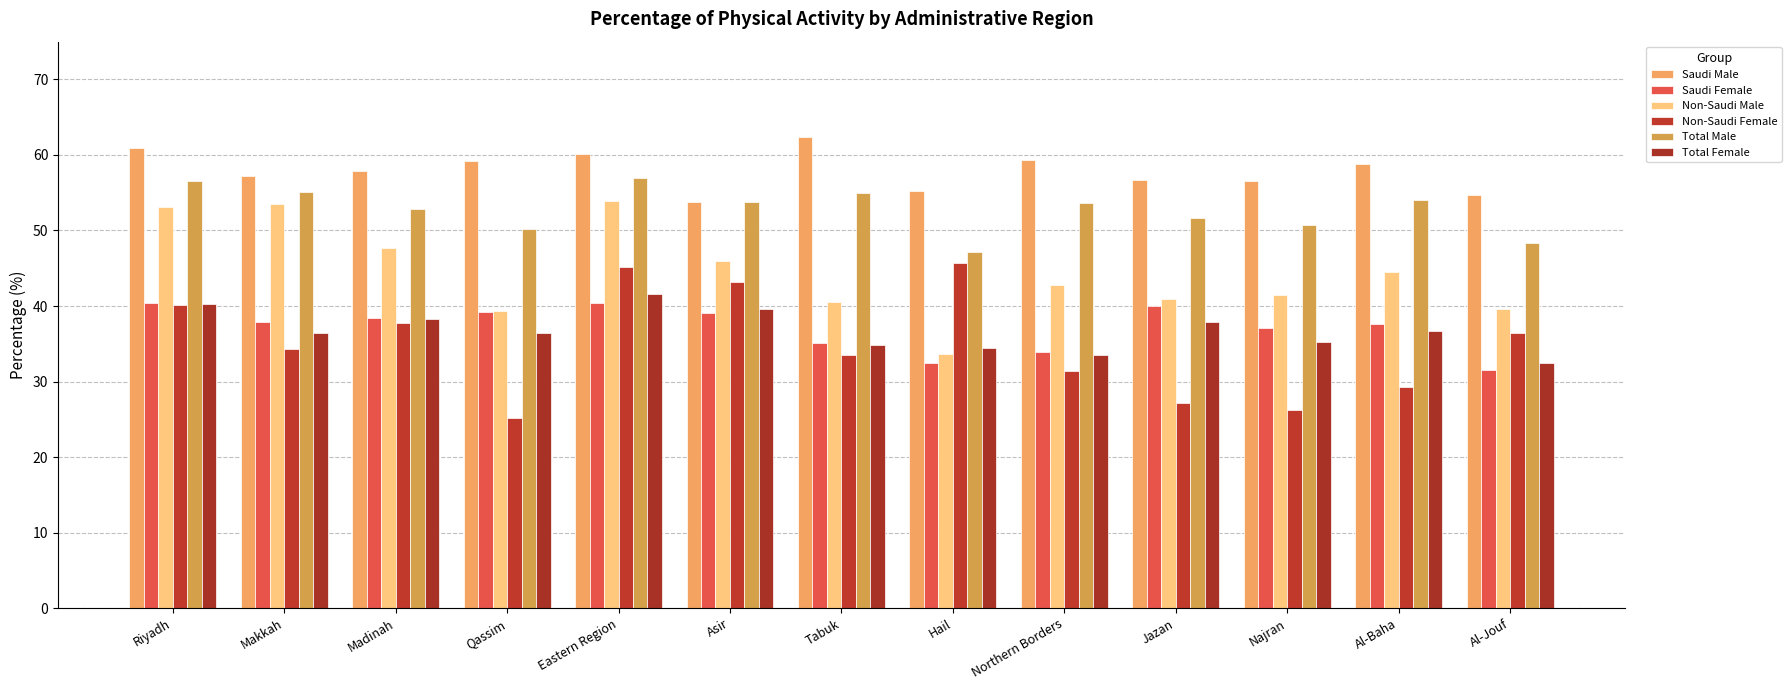

What is the difference between the Saudi Male values at Asir and Madinah?

4.0